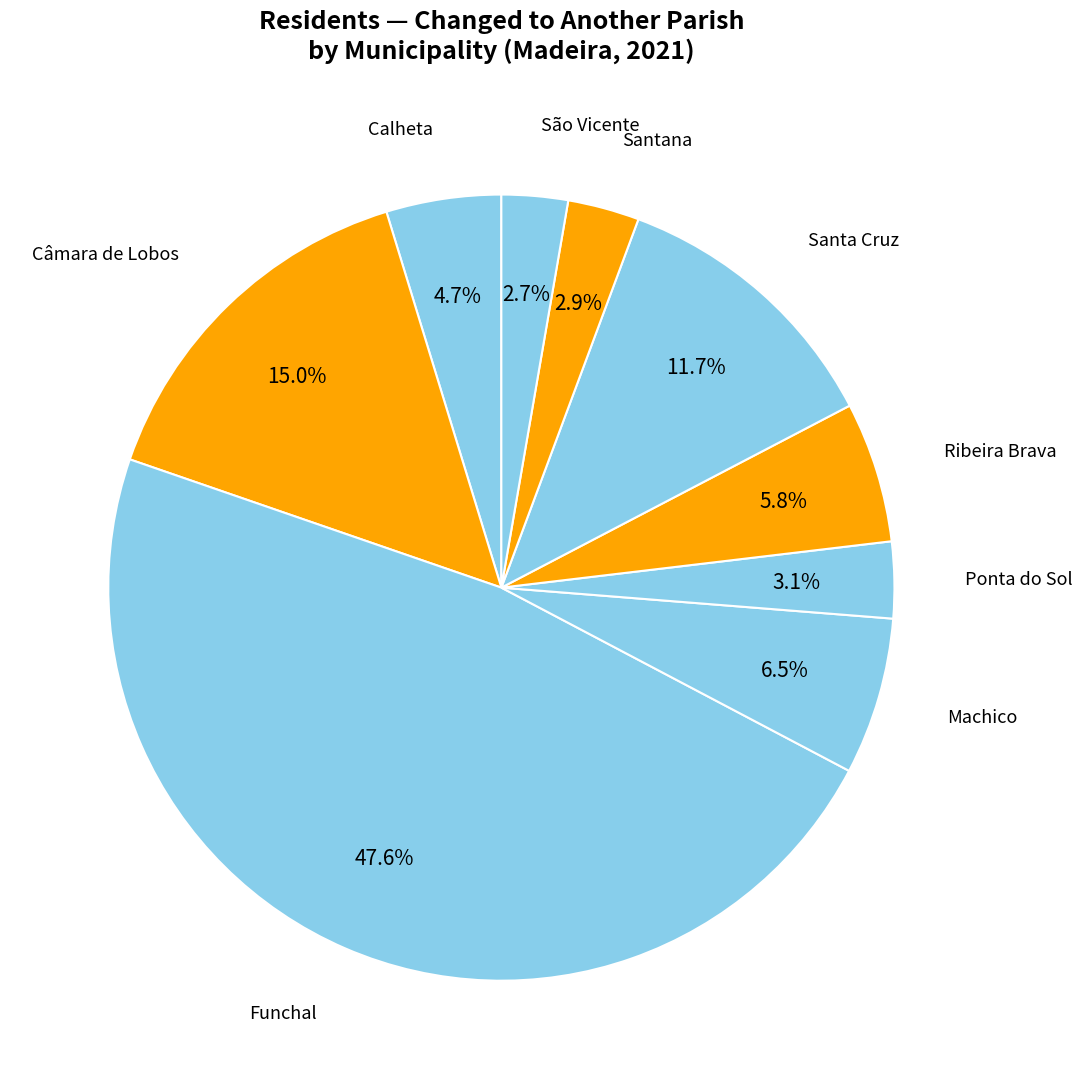

Does Funchal account for over 50% of the chart?

No